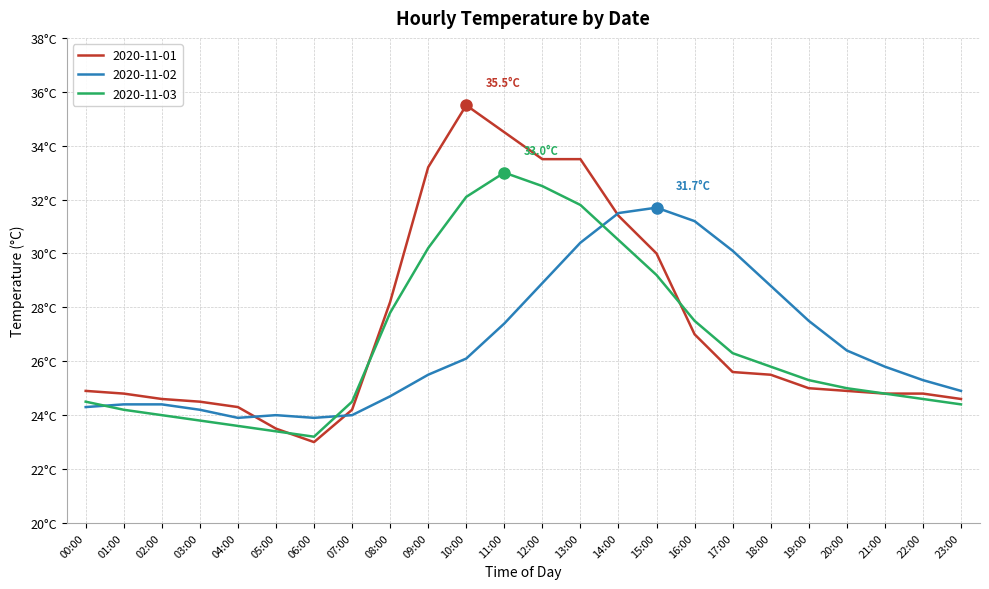

Does the chart have visible grid lines?

Yes